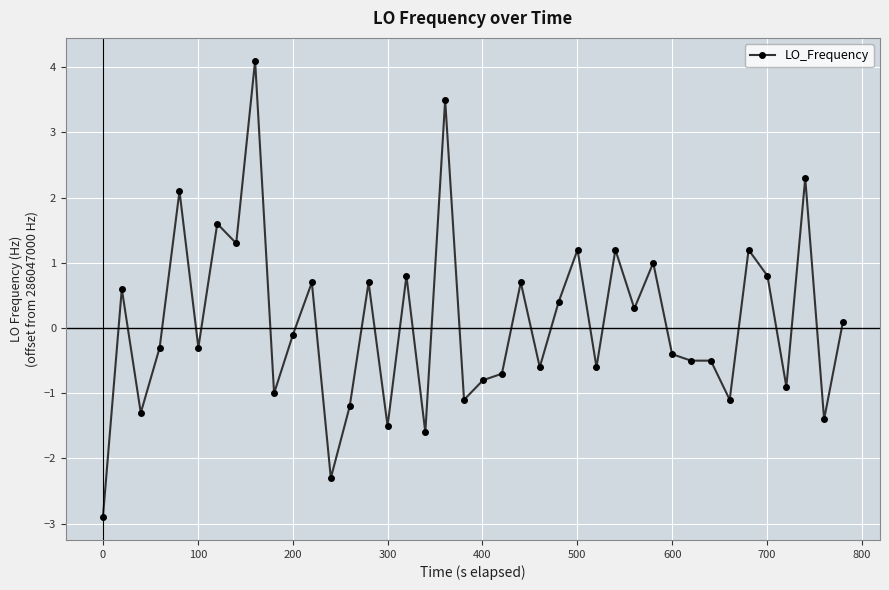

How many values are above zero?

19